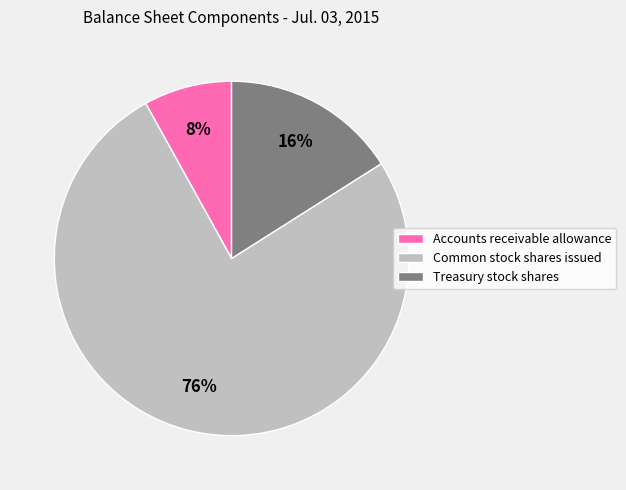

Approximately how many times larger is the value at Treasury stock shares compared to Accounts receivable allowance?

2.0